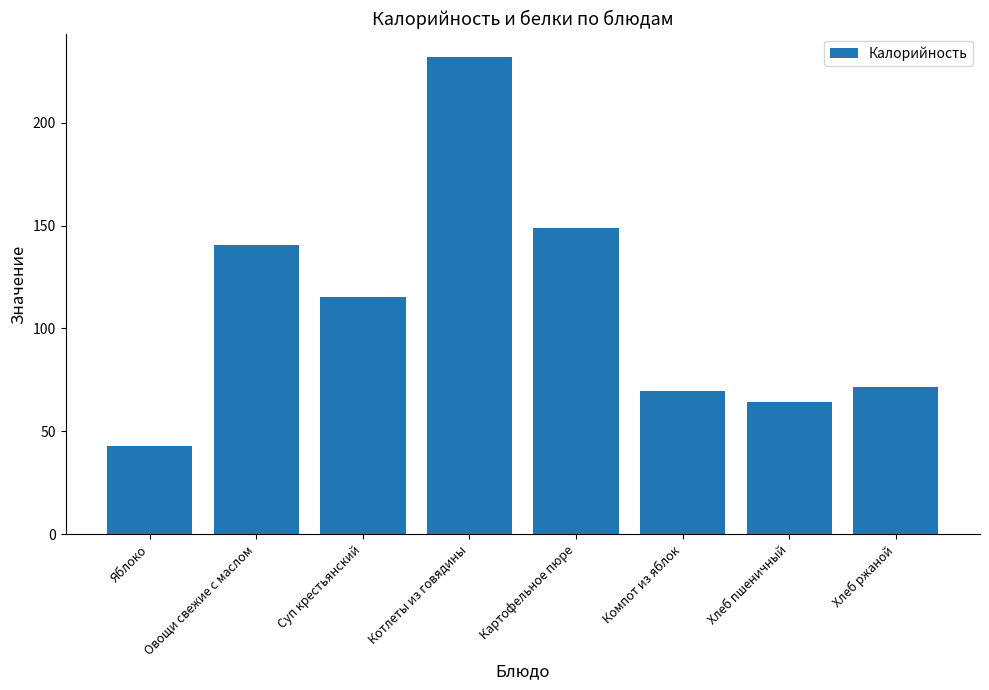

Where is the data nearest to the value 137?

Овощи свежие с маслом